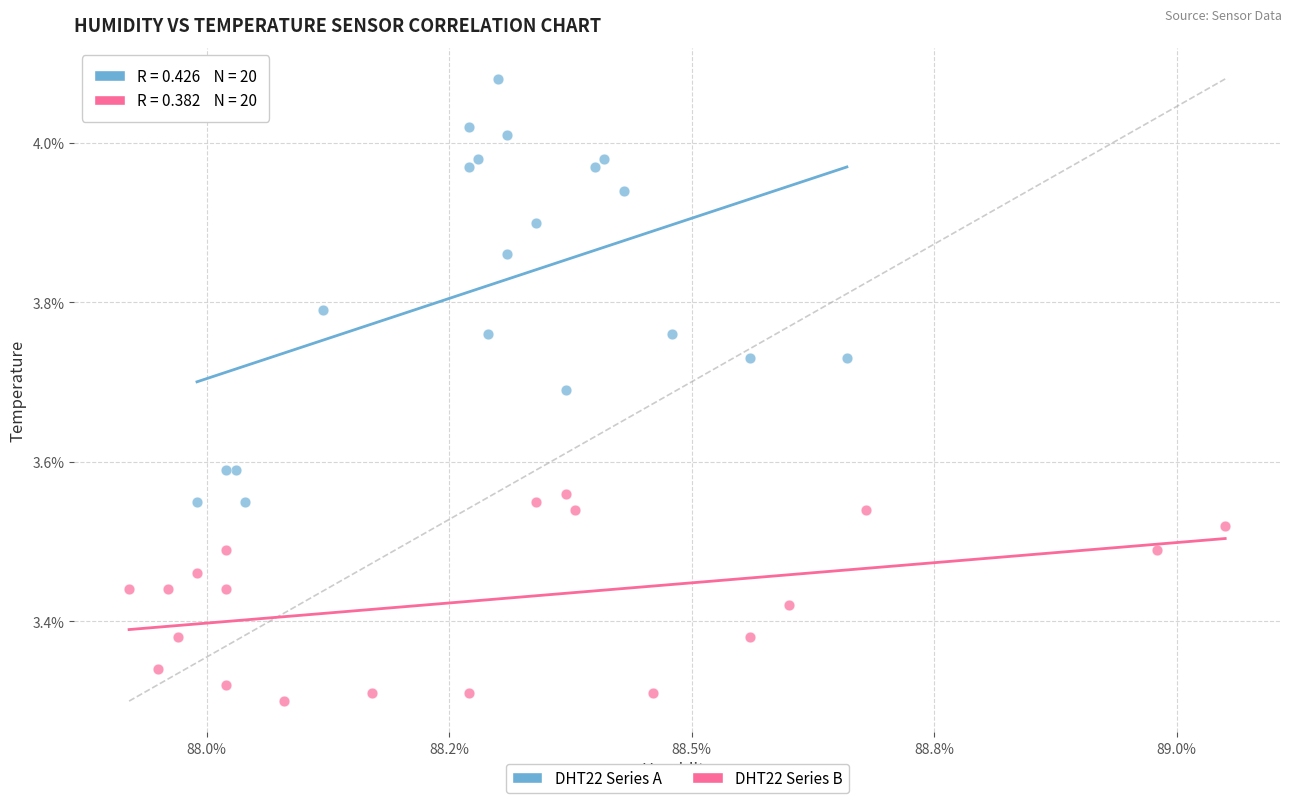

Which series reaches the maximum Y coordinate?

DHT22 Series A